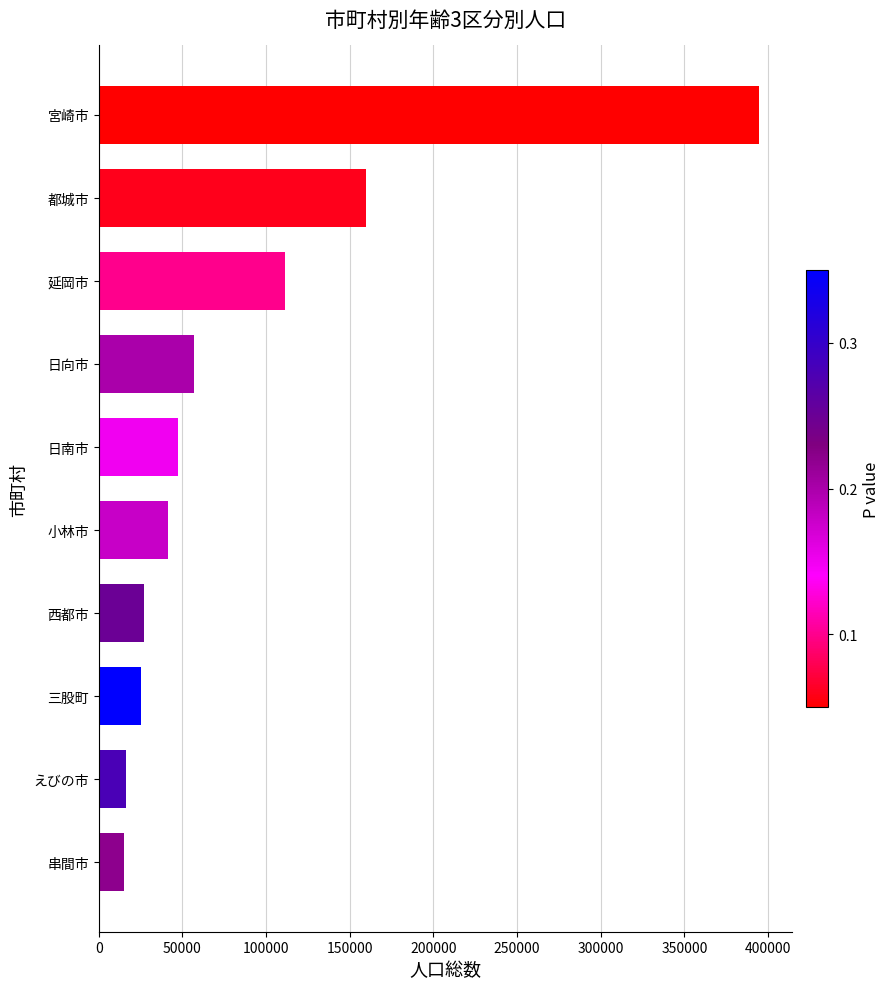

What is the approximate value at 宮崎市?

394448